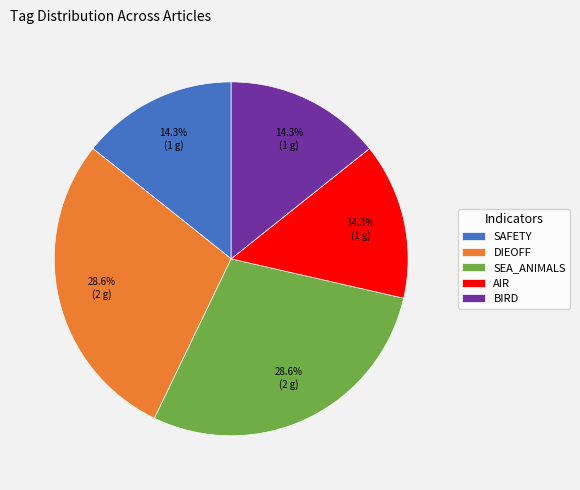

What percentage do BIRD and AIR together represent?

28.6%